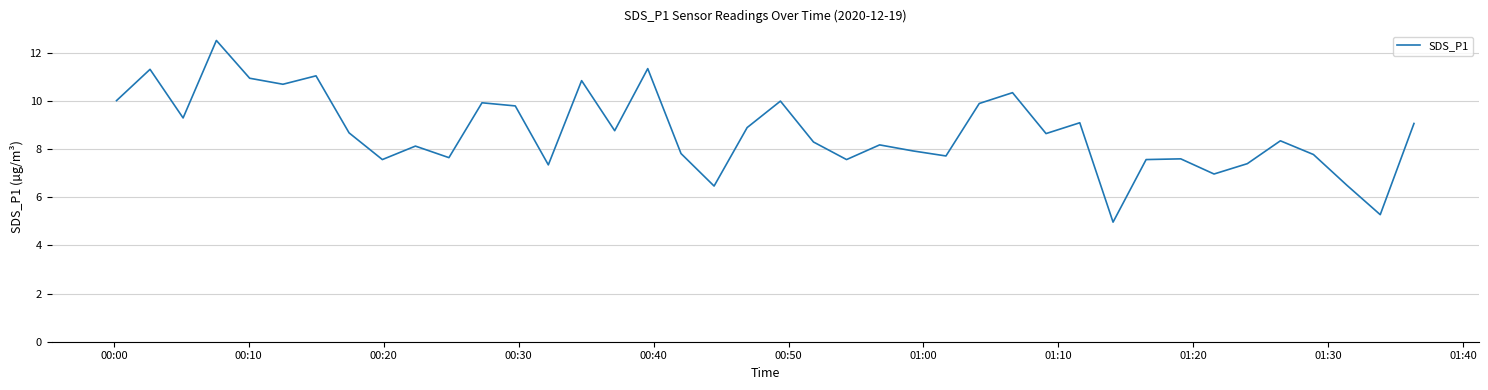

What is the greatest value displayed?

12.5